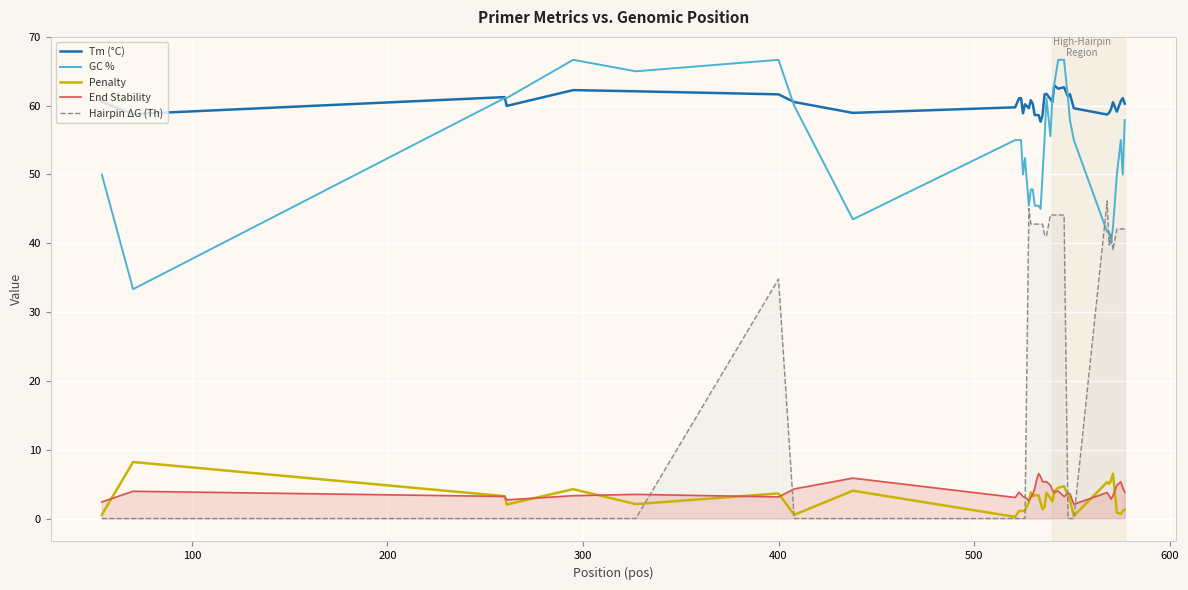

Which series has the largest range (max minus min)?

Hairpin ΔG (Th)